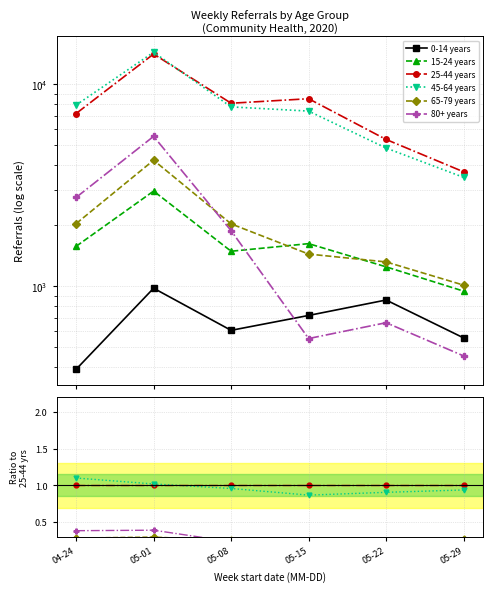

Reading left to right, extract all data points from this chart.

0-14 years: 04-24=0.1	05-01=0.1	05-08=0.1	05-15=0.1	05-22=0.2	05-29=0.2
15-24 years: 04-24=0.2	05-01=0.2	05-08=0.2	05-15=0.2	05-22=0.2	05-29=0.3
25-44 years: 04-24=1.0	05-01=1.0	05-08=1.0	05-15=1.0	05-22=1.0	05-29=1.0
45-64 years: 04-24=1.1	05-01=1.0	05-08=1.0	05-15=0.9	05-22=0.9	05-29=0.9
65-79 years: 04-24=0.3	05-01=0.3	05-08=0.3	05-15=0.2	05-22=0.2	05-29=0.3
80+ years: 04-24=0.4	05-01=0.4	05-08=0.2	05-15=0.1	05-22=0.1	05-29=0.1